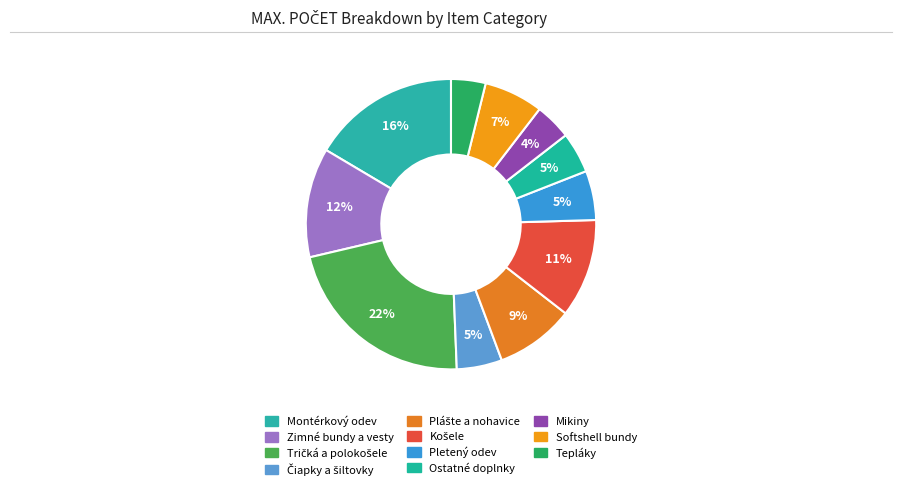

Is there any slice that represents more than half of the pie?

No